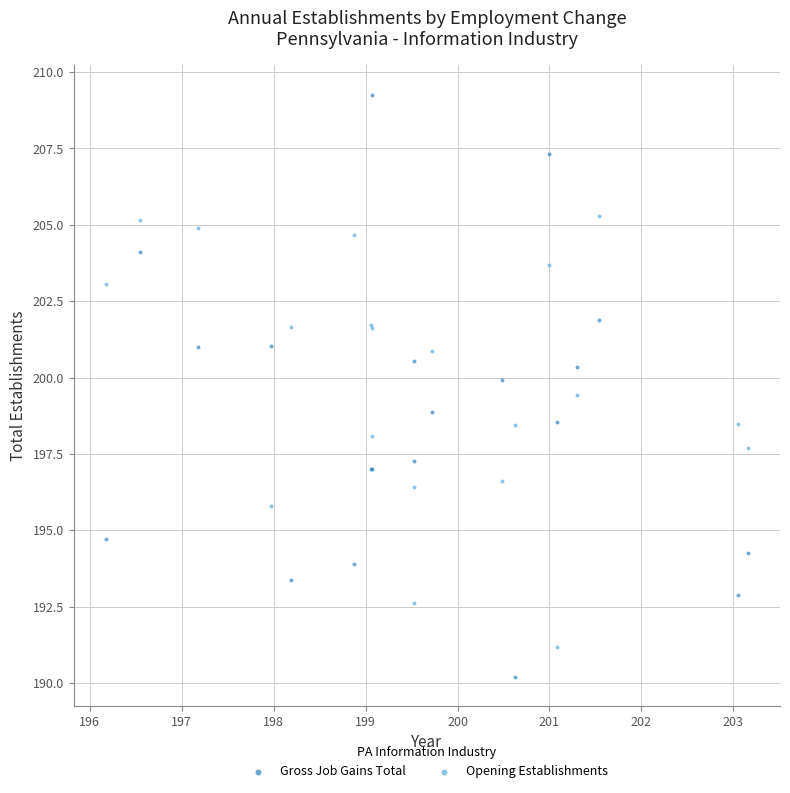

Which series contains the lowest Y value?

Gross Job Gains Total